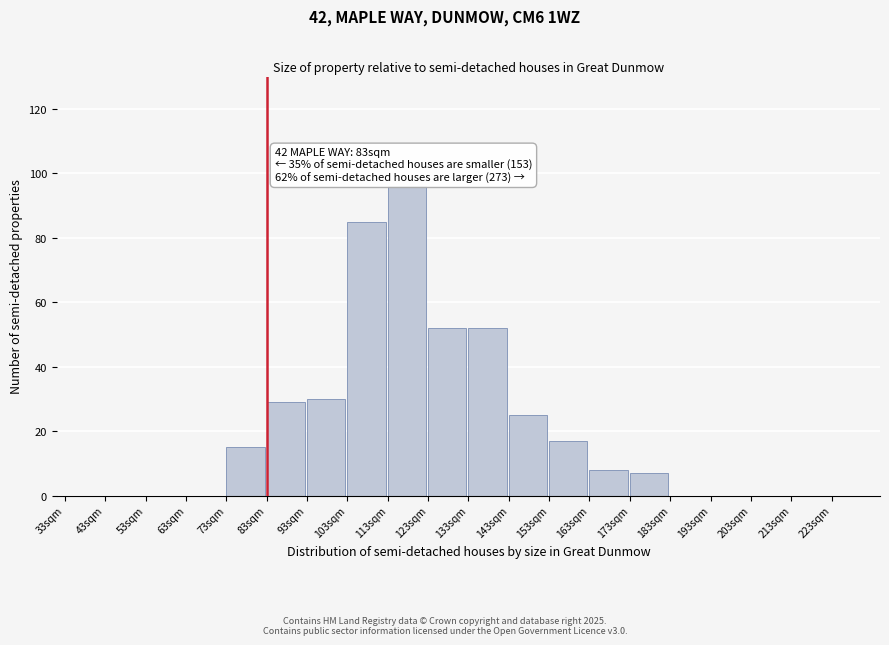

Reading right to left, what are all the values shown in this chart?

223sqm=0	213sqm=0	203sqm=0	193sqm=0	183sqm=0	173sqm=7	163sqm=8	153sqm=17	143sqm=25	133sqm=52	123sqm=52	113sqm=96	103sqm=85	93sqm=30	83sqm=29	73sqm=15	63sqm=0	53sqm=0	43sqm=0	33sqm=0